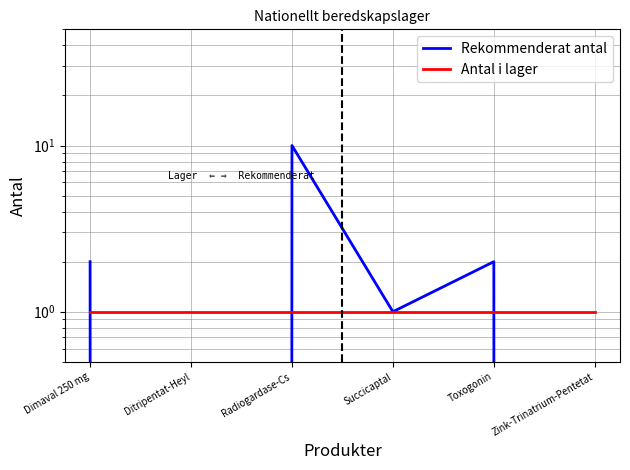

Is it true that Rekommenderat antal equals 2 at Toxogonin?

True